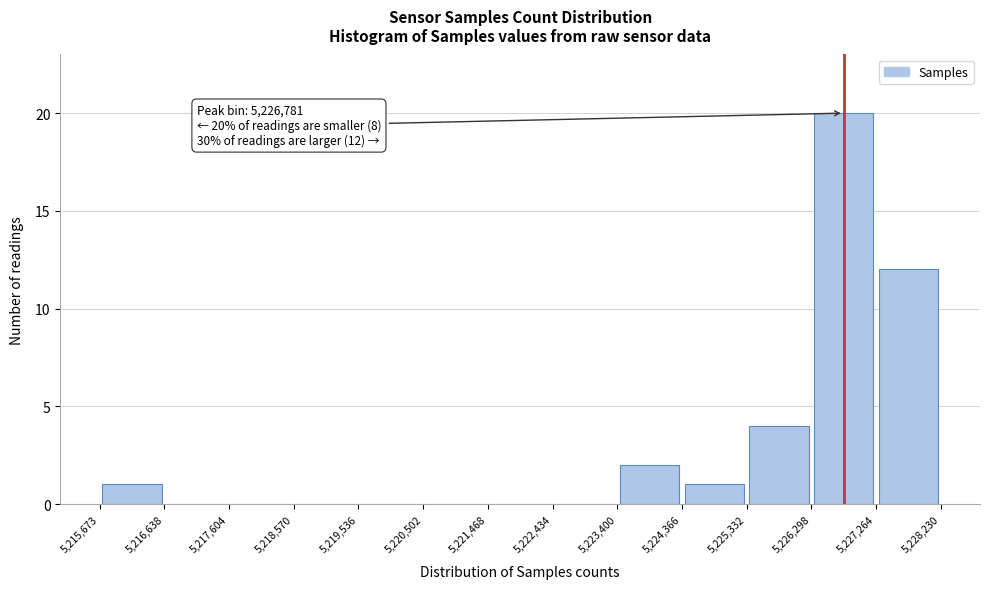

Over which range of the x-axis is the bar tallest?

5,226,298 to 5,227,264